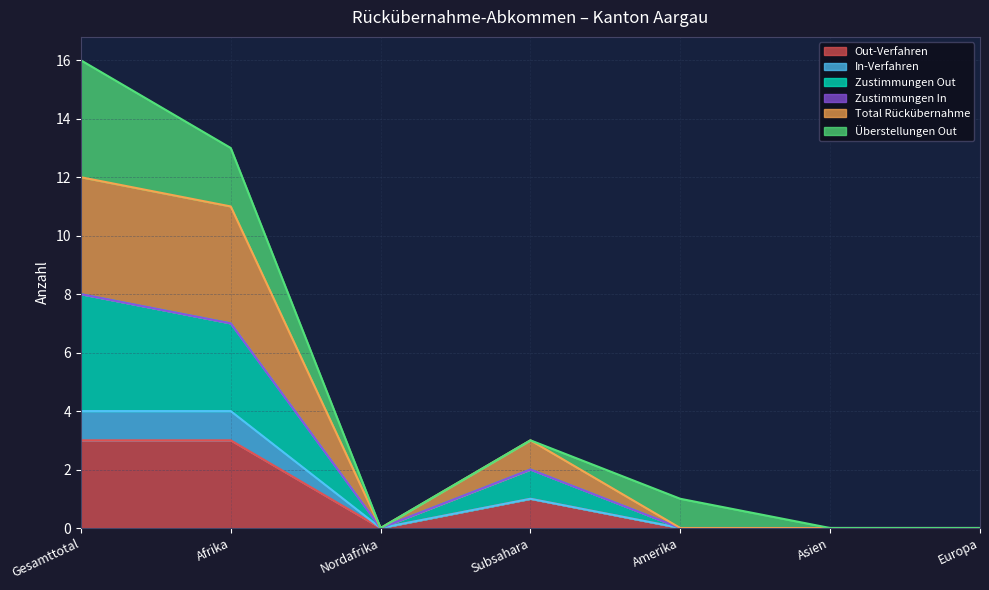

Is it true that Out-Verfahren equals 1 at Subsahara?

True